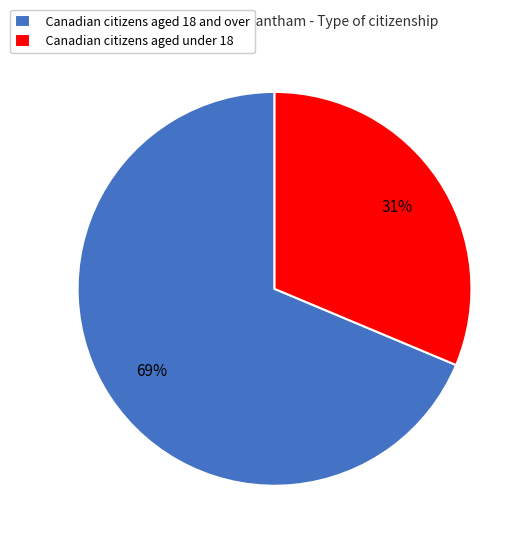

How many slices are in this pie chart?

2